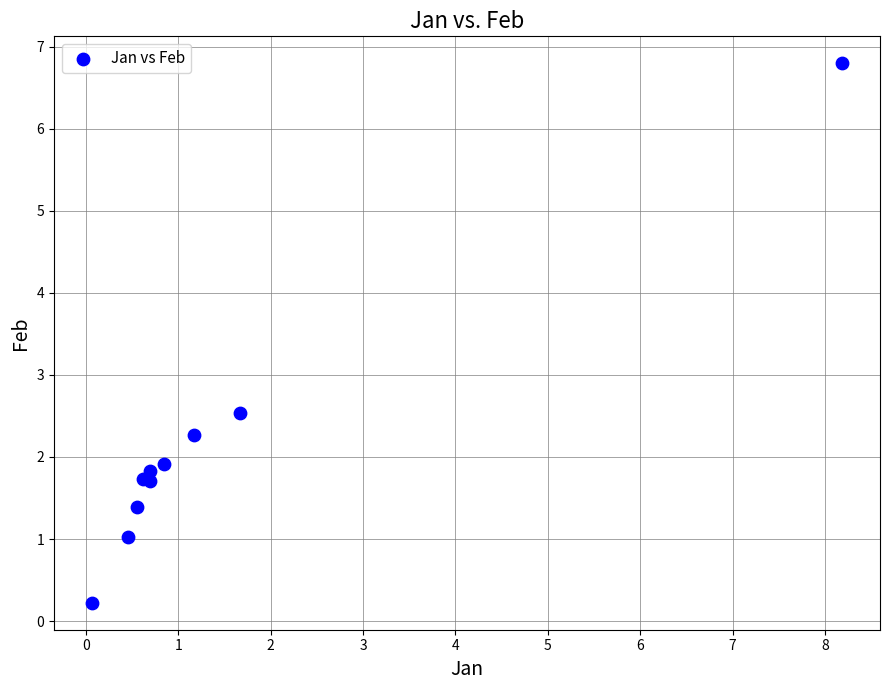

What Y value in the scatter plot is closest to 3?

2.5